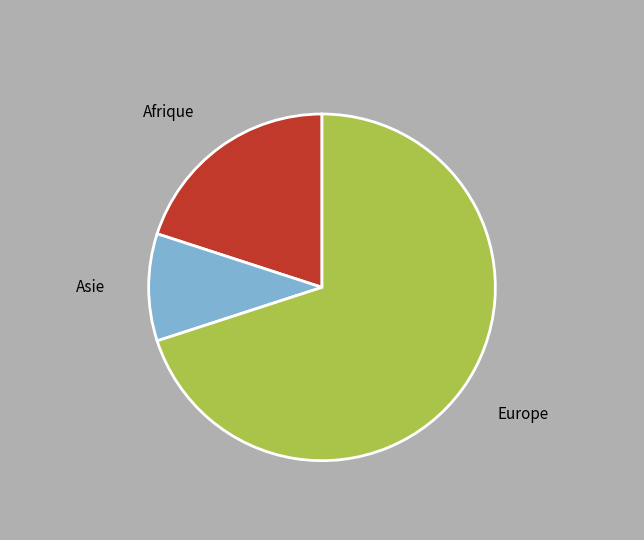

Is there any slice that represents more than half of the pie?

Yes